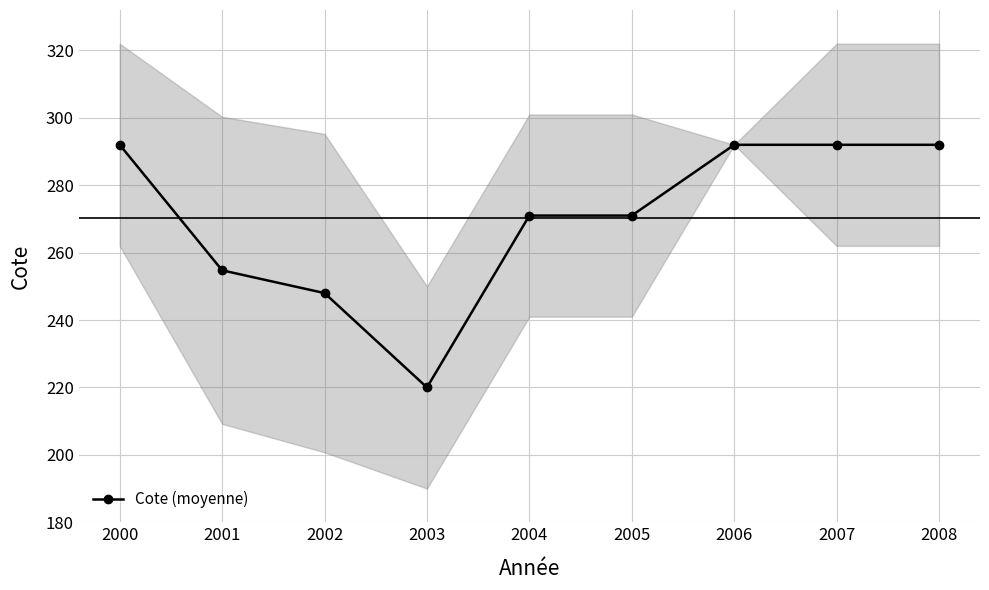

At which label is the value closest to 256?

2001